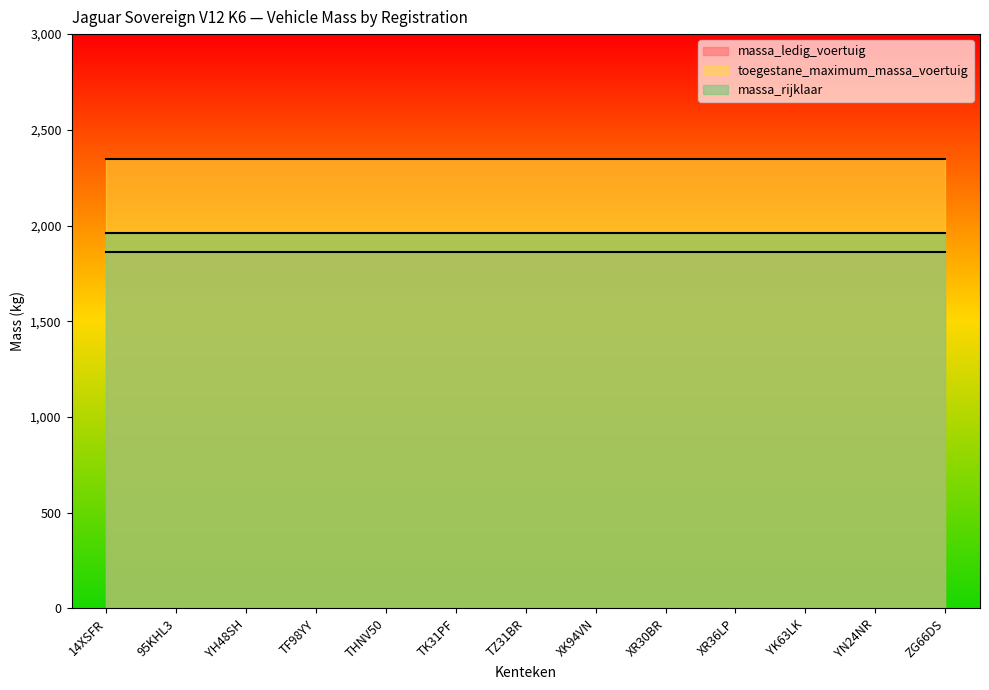

What is the difference between the highest and lowest values at XR30BR?

490